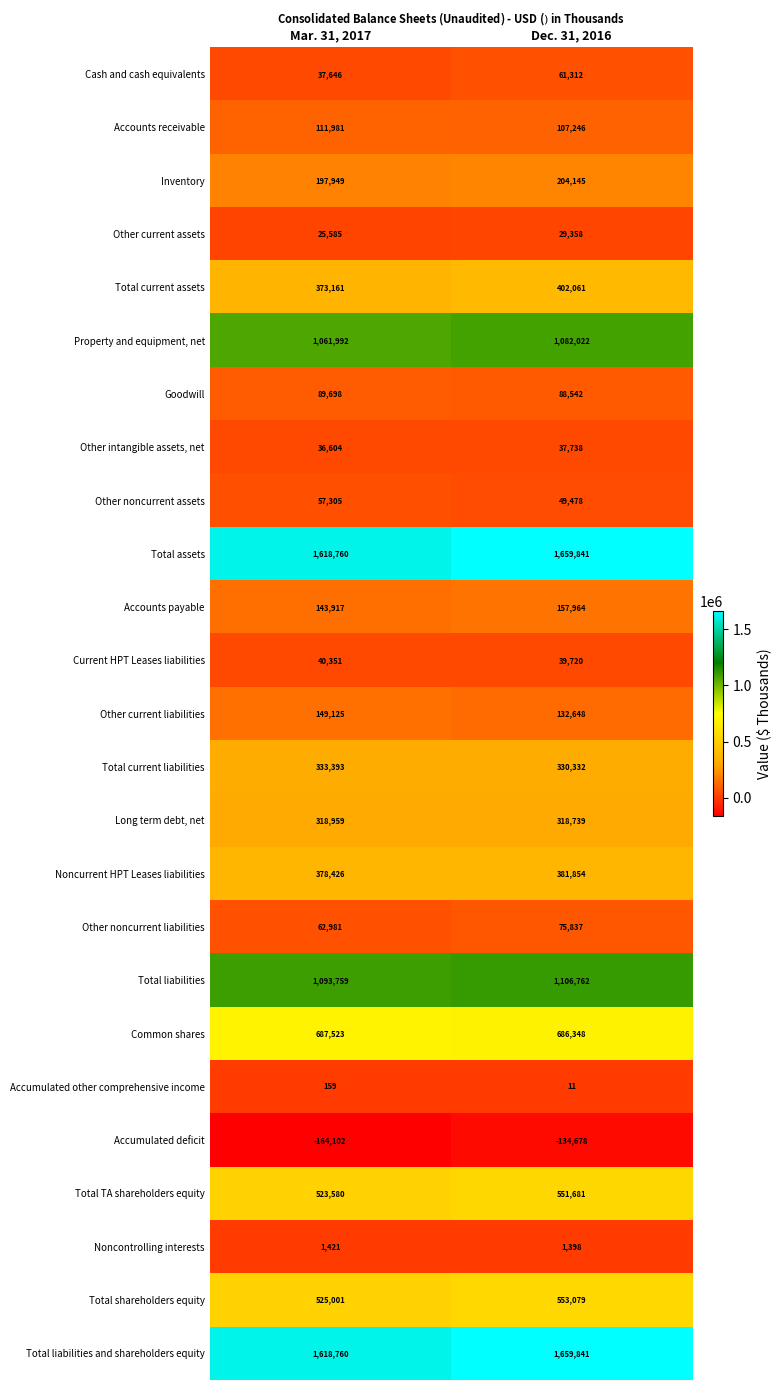

What is the difference between the highest and lowest values at Dec. 31, 2016?

1794519